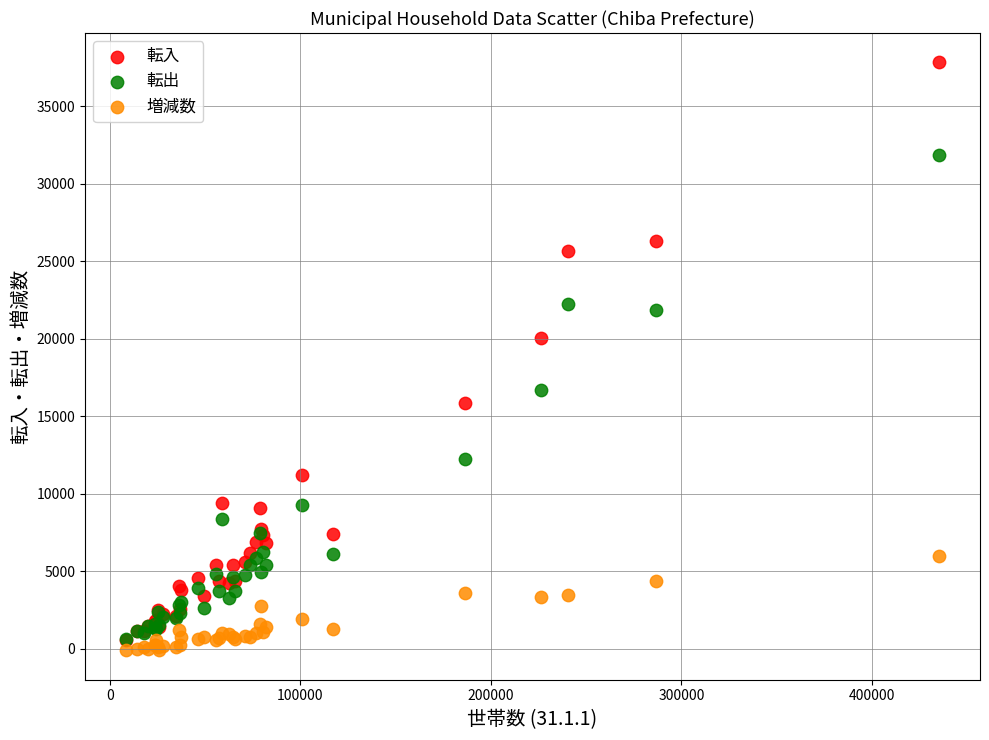

In the 転入 series, what Y value is closest to 19209?

20044